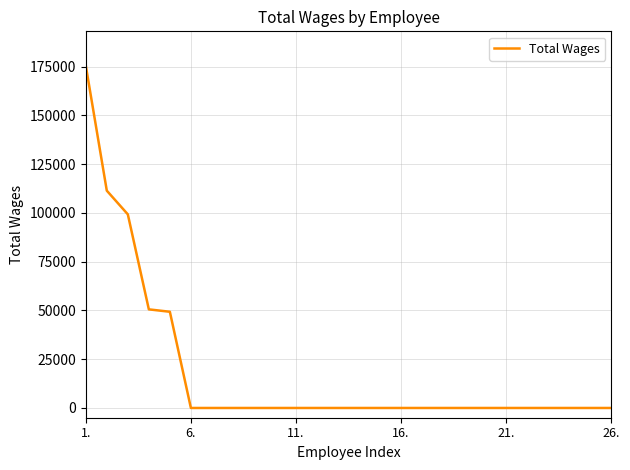

Is this an area chart (filled region under the line)?

No